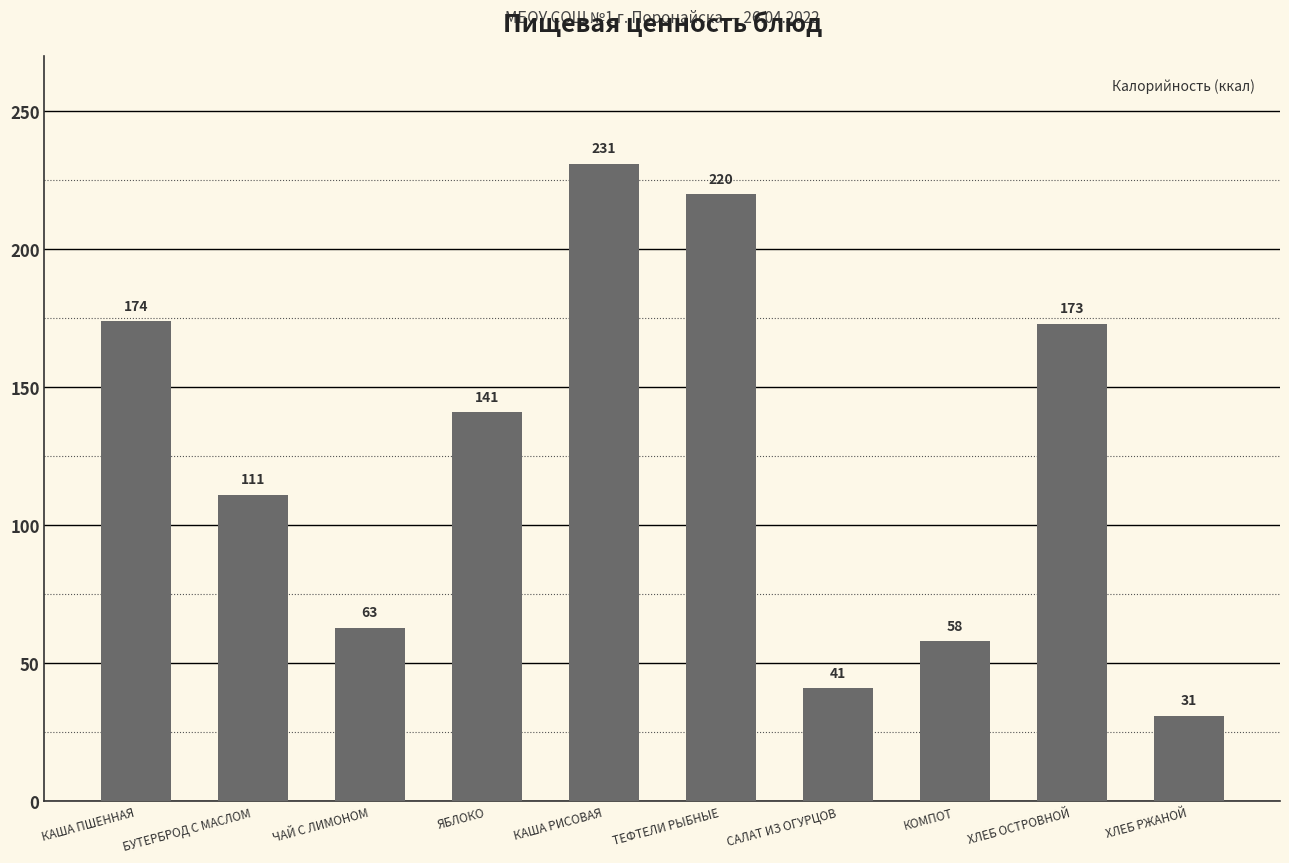

What is the sum of the values at ХЛЕБ ОСТРОВНОЙ and КОМПОТ?

231